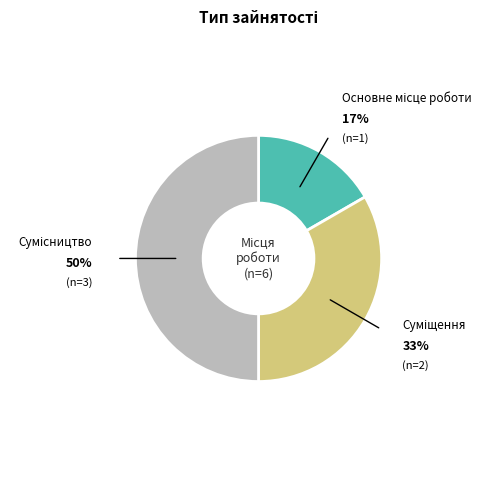

To the nearest percent, what is the average slice percentage?

33%